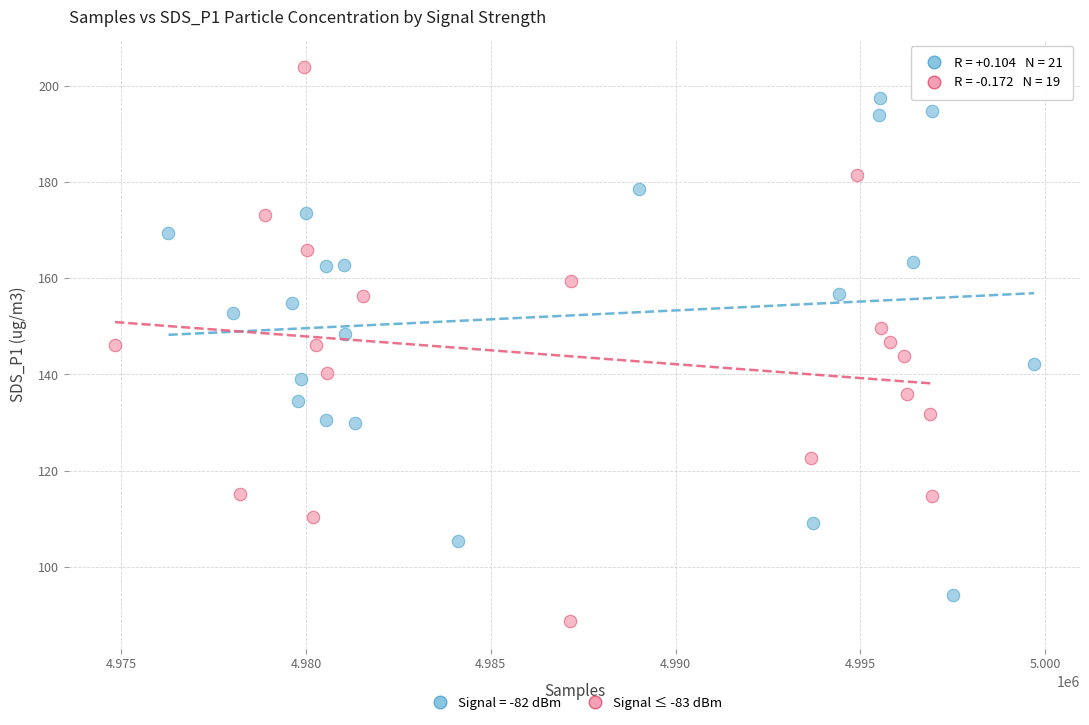

Which series contains the lowest Y value?

Signal ≤ -83 dBm